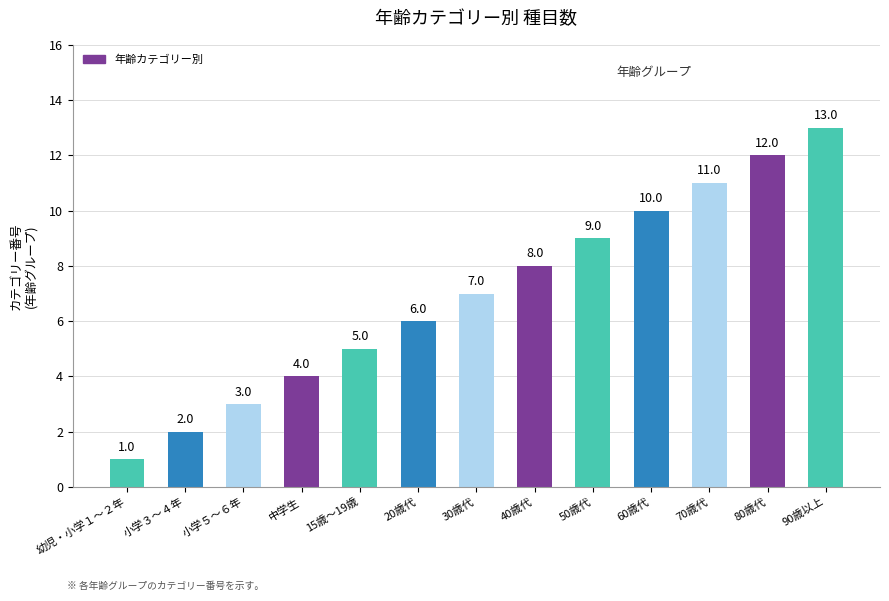

How many data points are less than 7?

6